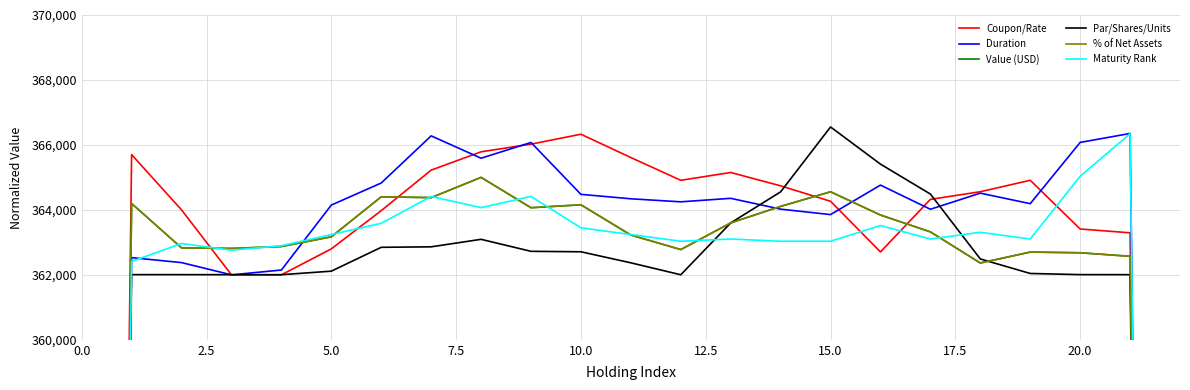

Reading left to right, extract all data points from this chart.

Coupon/Rate: 245034.5	365701.2	364000.0	362000.0	362000.0	362800.0	363976.5	365223.5	365788.2	366023.5	366329.4	365611.8	364910.6	365151.8	364740.0	364264.7	362705.9	364323.5	364558.8	364911.8	363411.8	363294.1	242039.2
Duration: 241863.1	362529.8	362376.8	362000.0	362148.1	364148.1	364827.7	366278.6	365591.0	366075.7	364478.3	364341.4	364248.0	364355.9	364022.5	363855.1	364763.3	364019.3	364515.3	364191.6	366077.3	366352.7	244991.9
Value (USD): 243524.2	364196.4	362830.4	362812.8	362872.0	363170.8	364402.0	364377.3	365000.8	364065.9	364155.4	363225.0	362777.7	363598.1	364107.2	364556.7	363841.4	363323.1	362364.7	362700.8	362679.7	362570.7	241333.3
Par/Shares/Units: 241339.8	362006.6	362006.1	362004.6	362004.6	362113.2	362847.8	362862.5	363093.7	362724.2	362710.0	362370.2	362002.5	363598.1	364554.8	366553.1	365409.1	364487.7	362488.9	362042.3	362006.8	362005.6	241333.3
% of Net Assets: 243525.4	364197.7	362830.5	362813.6	362872.9	363172.3	364402.5	364377.1	365001.4	364067.8	364158.2	363226.0	362778.2	363598.9	364108.8	364557.9	363841.8	363323.4	362364.4	362700.6	362679.4	362570.6	241333.3
Maturity Rank: 241747.1	362413.8	362965.5	362758.6	362896.6	363241.4	363586.2	364413.8	364069.0	364413.8	363448.3	363241.4	363034.5	363103.4	363034.5	363034.5	363517.2	363103.4	363310.3	363103.4	365034.5	366344.8	245333.3